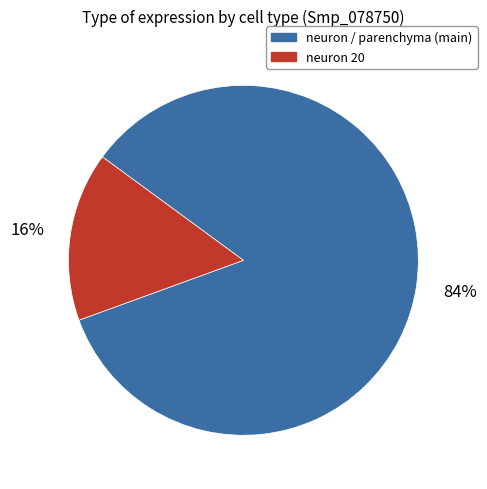

Is there a majority slice in this chart?

Yes